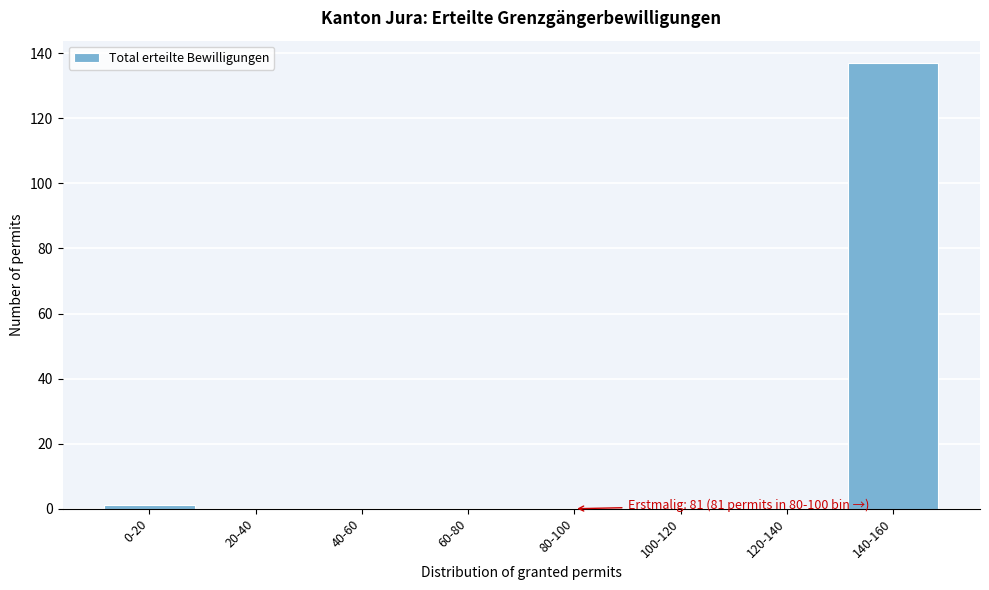

Reading left to right, list all the values displayed in this chart.

0-20=1	20-40=0	40-60=0	60-80=0	80-100=0	100-120=0	120-140=0	140-160=137